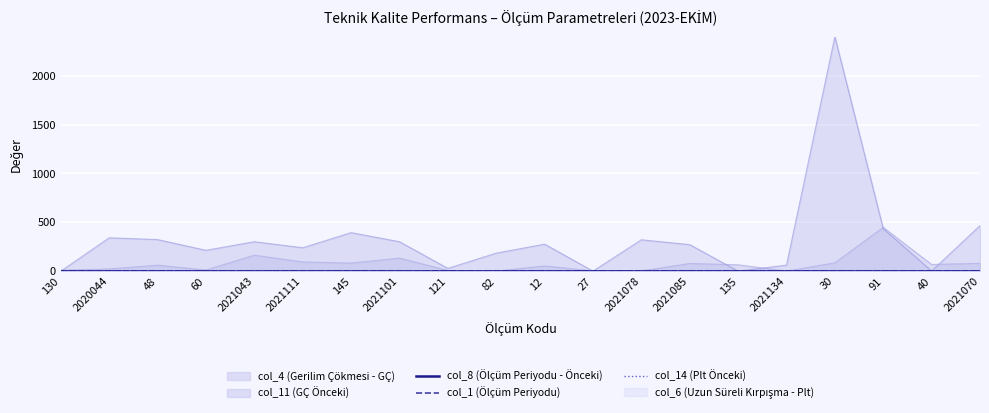

Is it true that col_14 (Plt Önceki) equals 3 at 130?

False